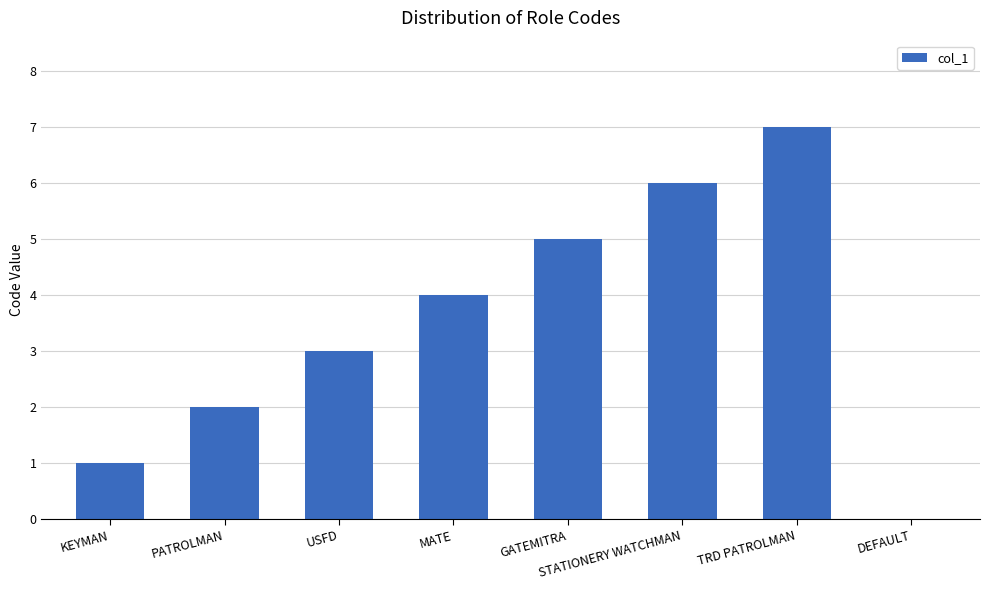

What is the maximum value shown in the chart?

7